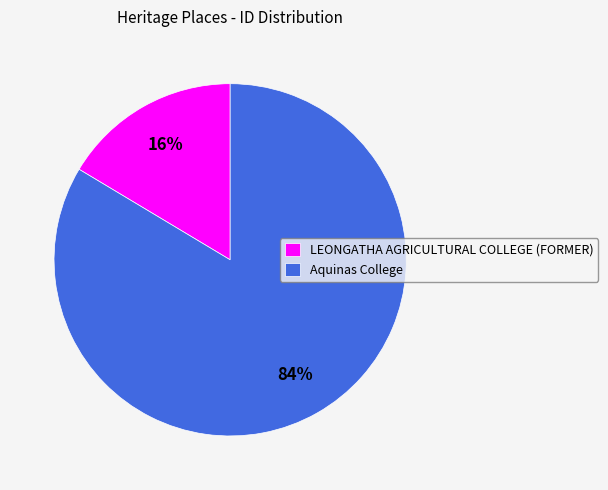

What percentage is the LEONGATHA AGRICULTURAL COLLEGE (FORMER) slice, to the nearest percent?

16%